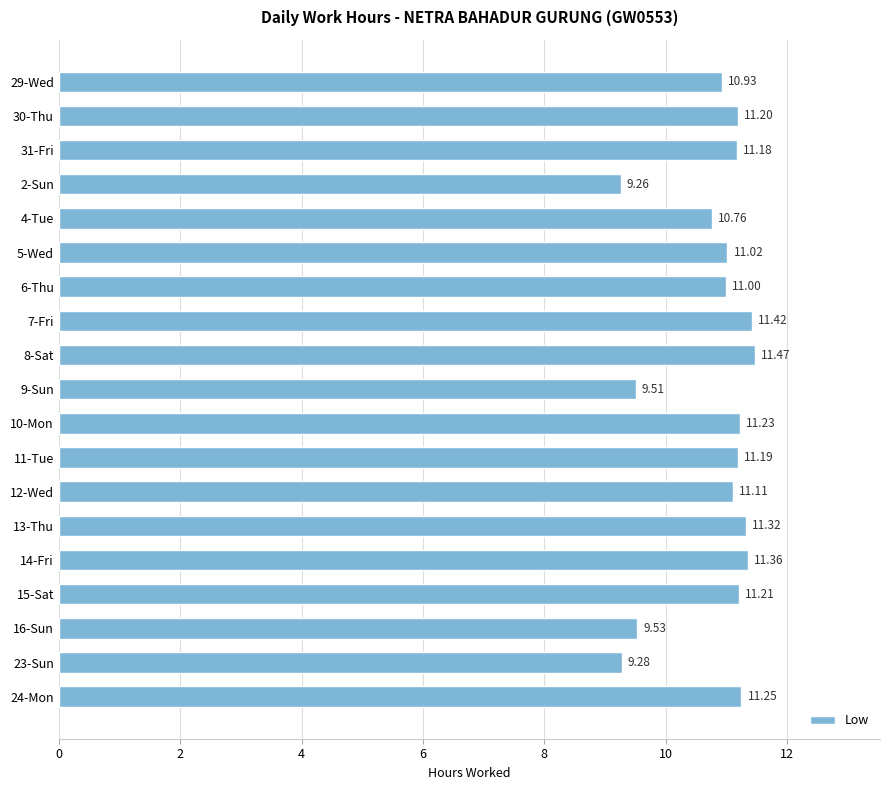

What is the minimum value shown in the chart?

9.3